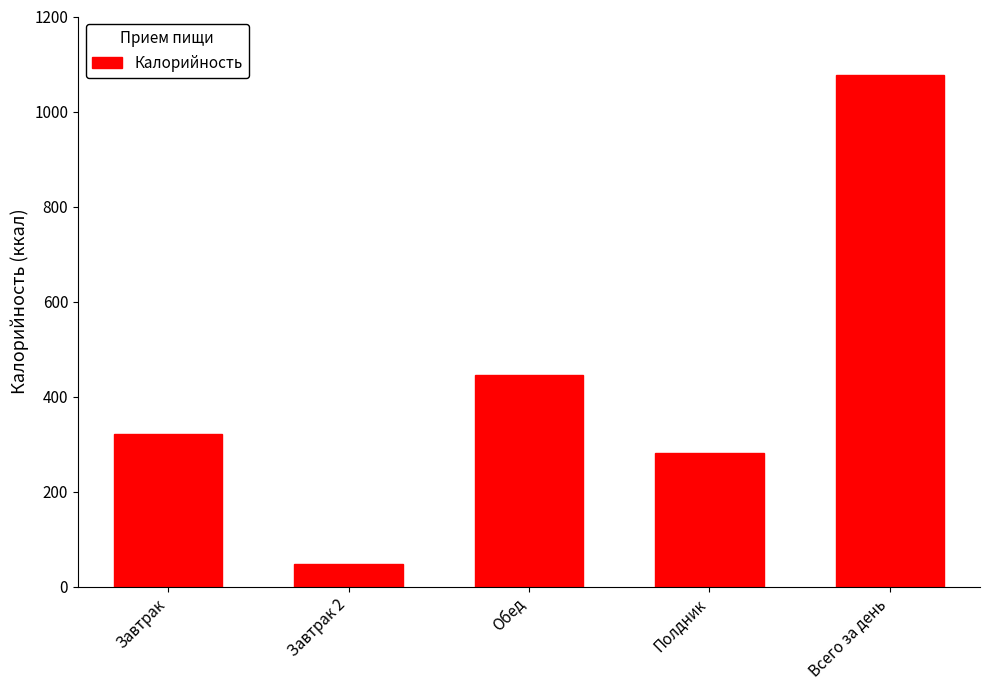

What position from the right is Завтрак 2?

4